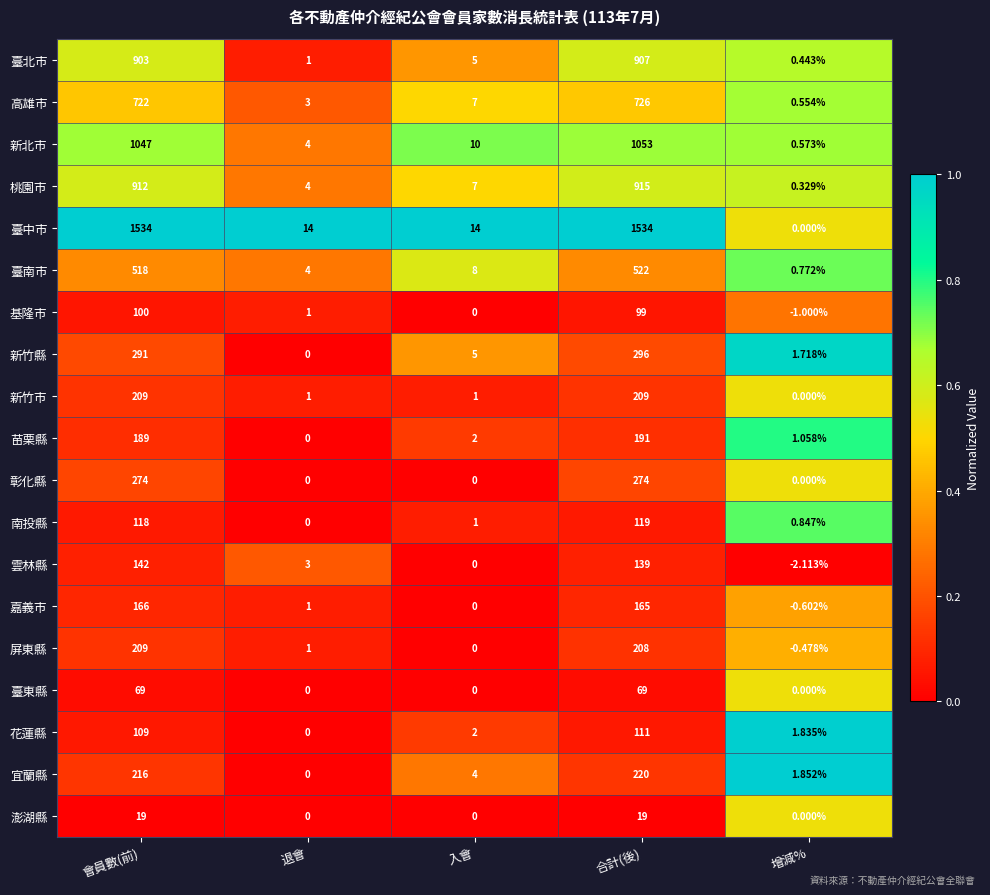

At which category is the sum across all series the highest?

合計(後)